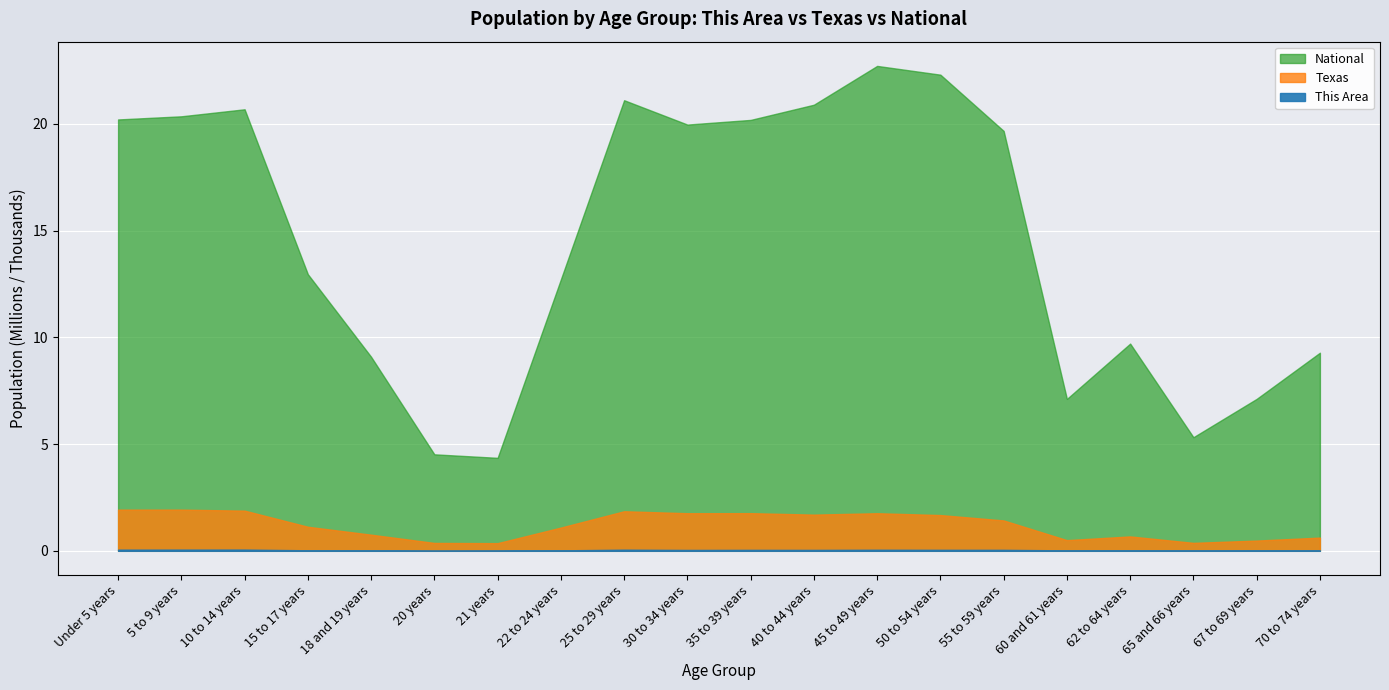

What are all the series names shown in the legend?

This Area, Texas, National